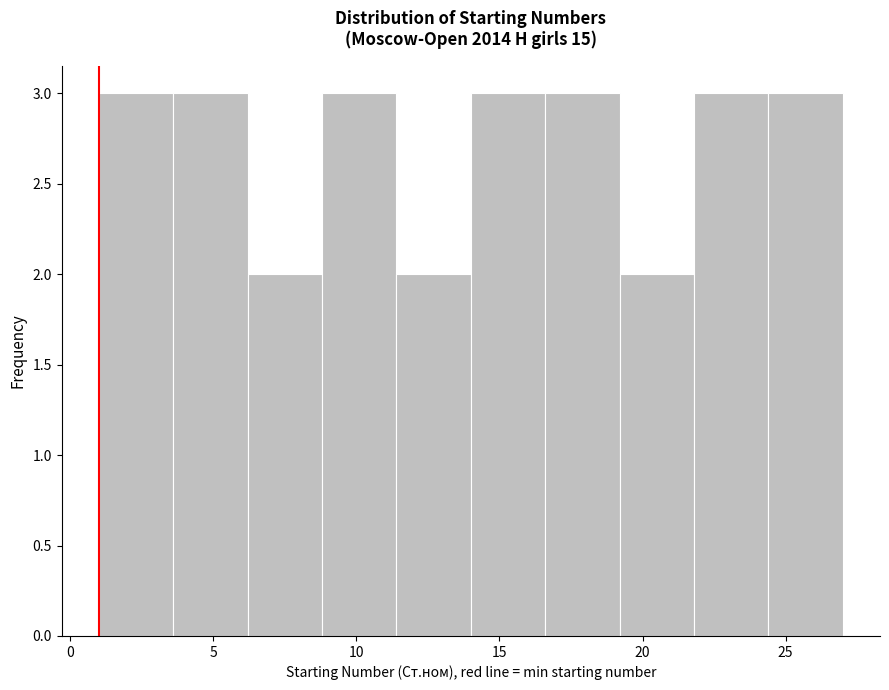

Reading left to right, list every bar in this chart as the range it spans on the x-axis followed by its height. Neither the bar edges nor the heights are printed on the chart, so give them approximately, as read against the axes.

1.0 to 3.6: 3
3.6 to 6.2: 3
6.2 to 8.8: 2
8.8 to 11.4: 3
11.4 to 14.0: 2
14.0 to 16.6: 3
16.6 to 19.2: 3
19.2 to 21.8: 2
21.8 to 24.4: 3
24.4 to 27.0: 3